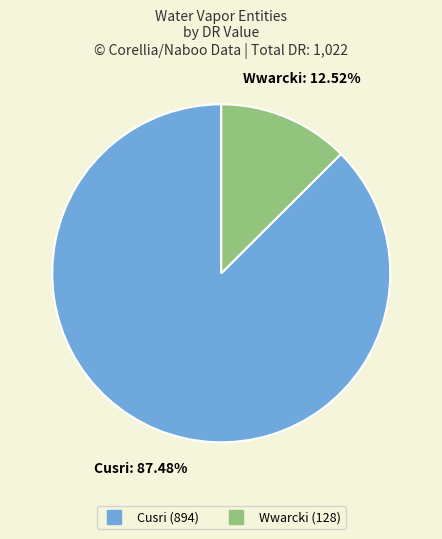

Which category has the biggest portion of the pie?

Cusri